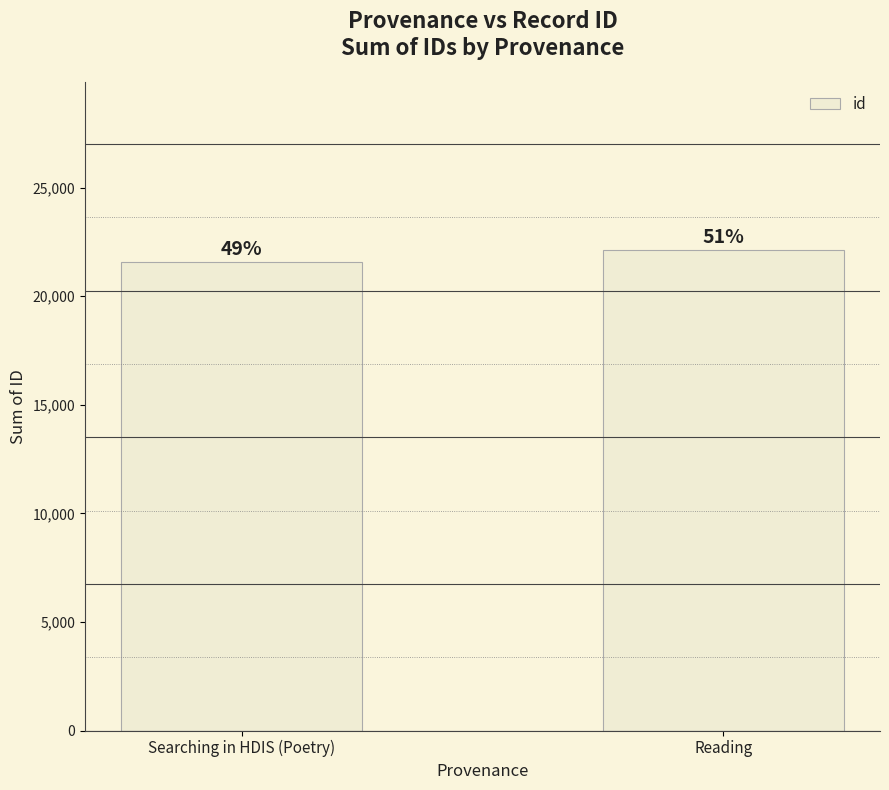

What is the ratio of the value at Searching in HDIS (Poetry) to the value at Reading?

1.0